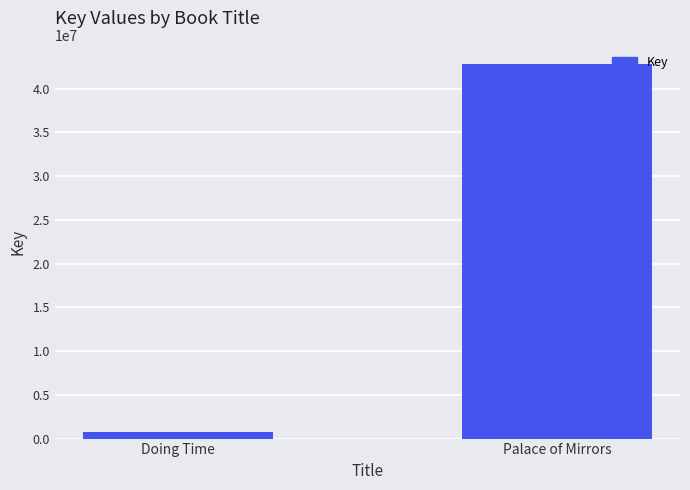

Which has a higher value, Palace of Mirrors or Doing Time?

Palace of Mirrors